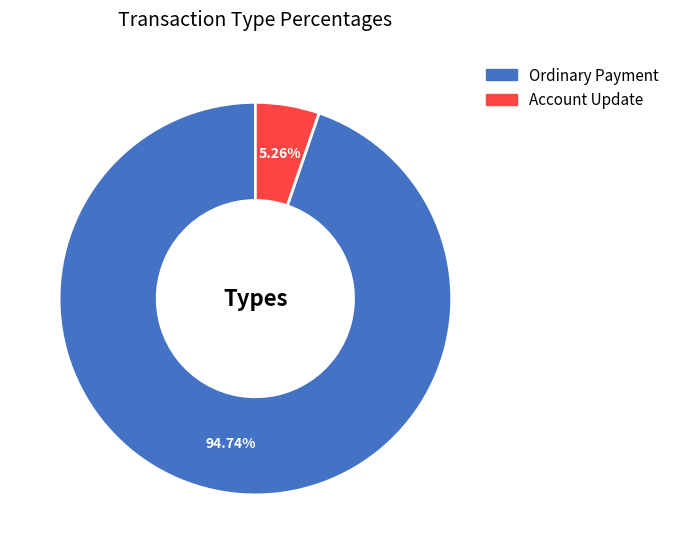

Which category has the biggest portion of the pie?

Ordinary Payment